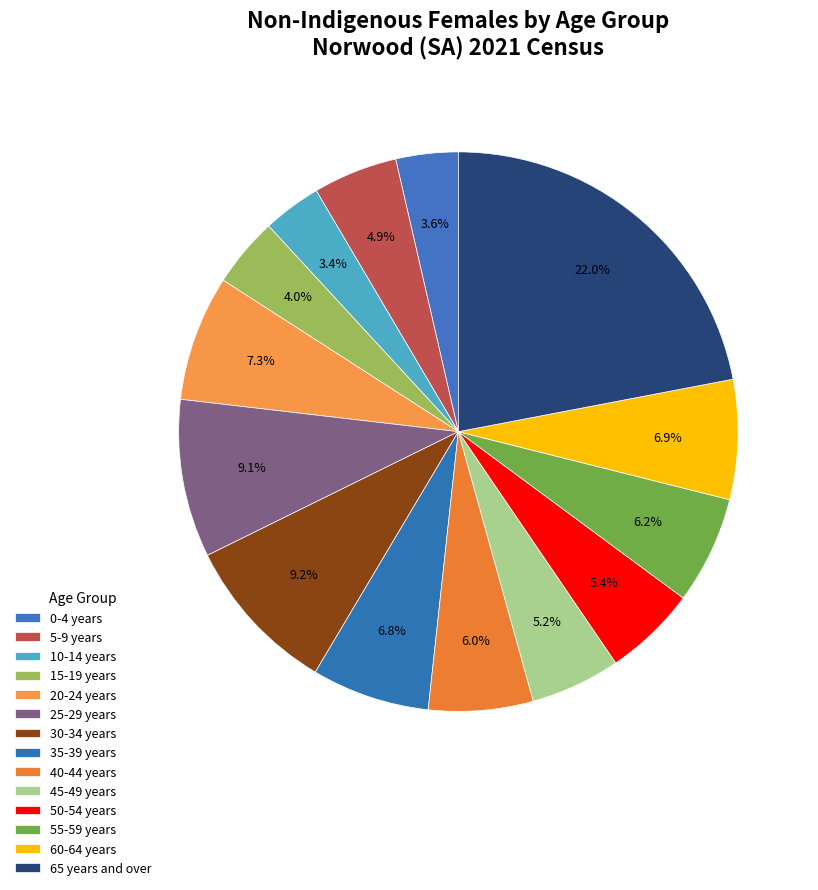

Which slice is the smallest?

10-14 years